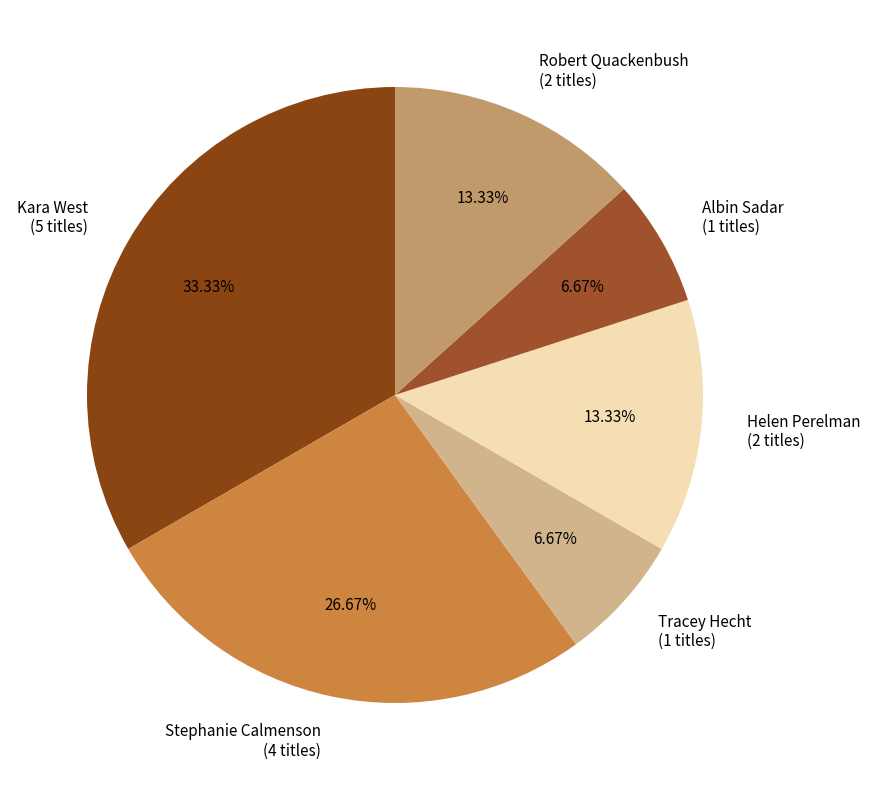

How many slices are in this pie chart?

6